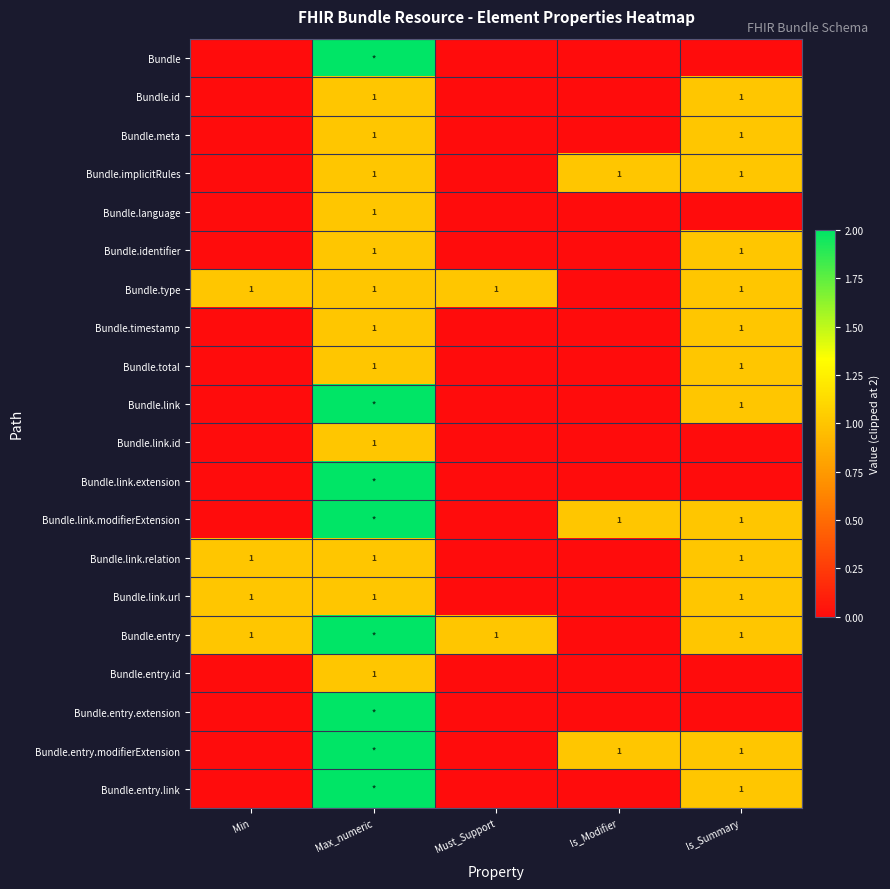

True or false: Bundle.link.modifierExtension has a value of 0 at Is_Summary.

False